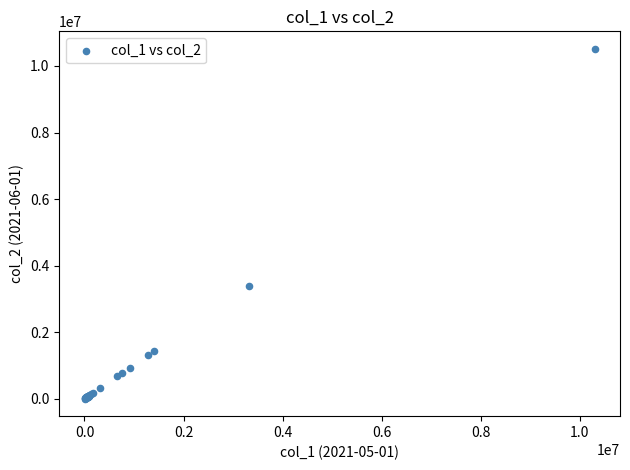

What Y value in the scatter plot is closest to 5259793?

3397673